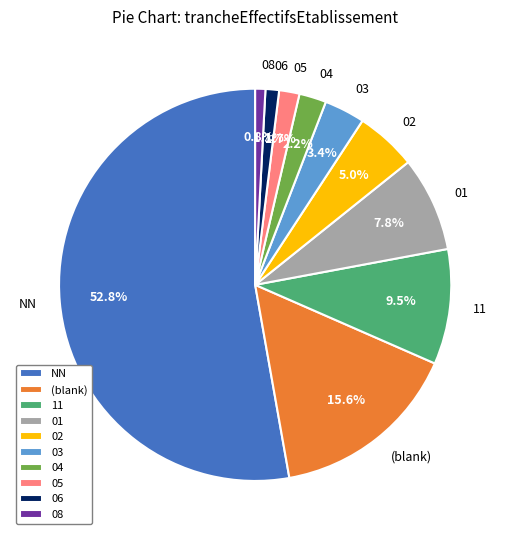

Is NN the majority of the pie?

Yes